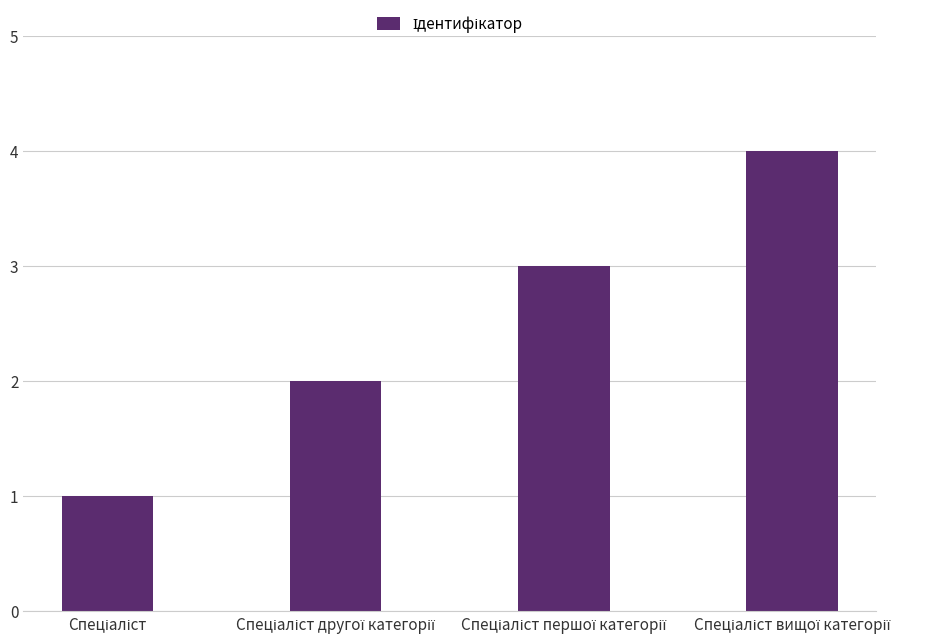

What is the sum of all values?

10